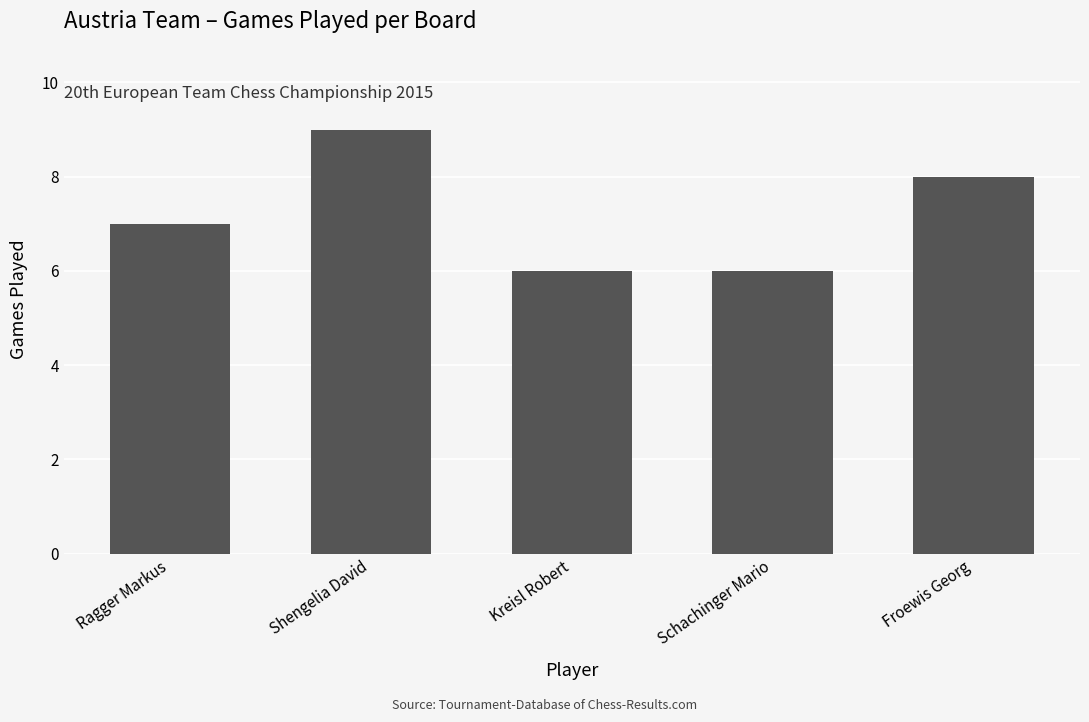

What is the label of the 5th bar from the right?

Ragger Markus